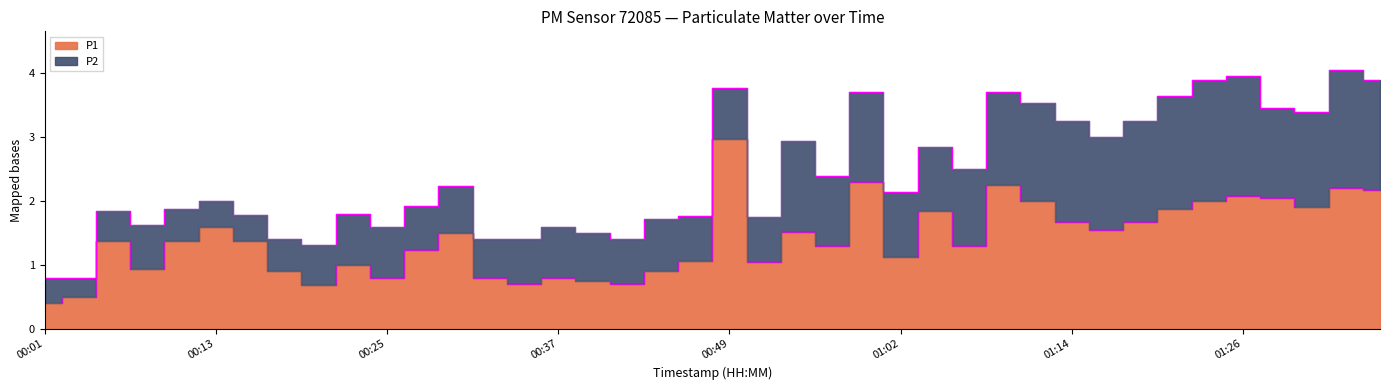

How many points are higher than both their immediate neighbors (excluding endpoints)?

12